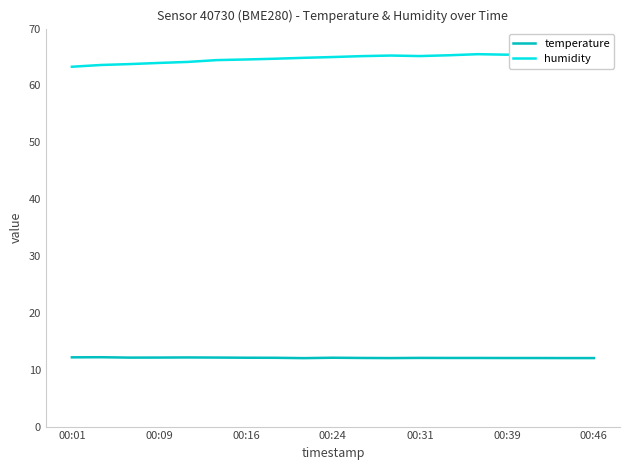

What are all the series names shown in the legend?

temperature, humidity